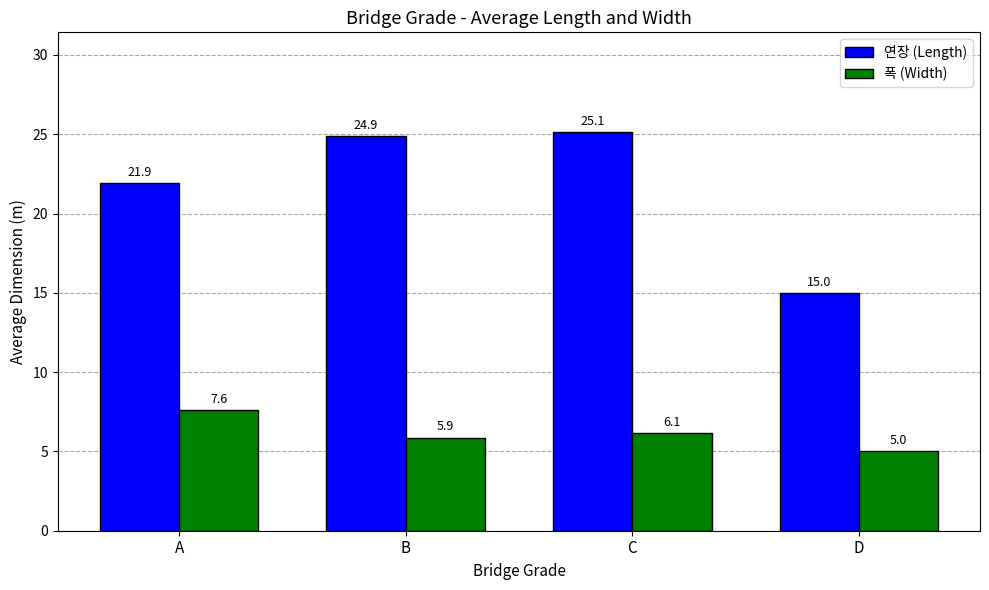

What is the minimum value shown in the chart?

5.0